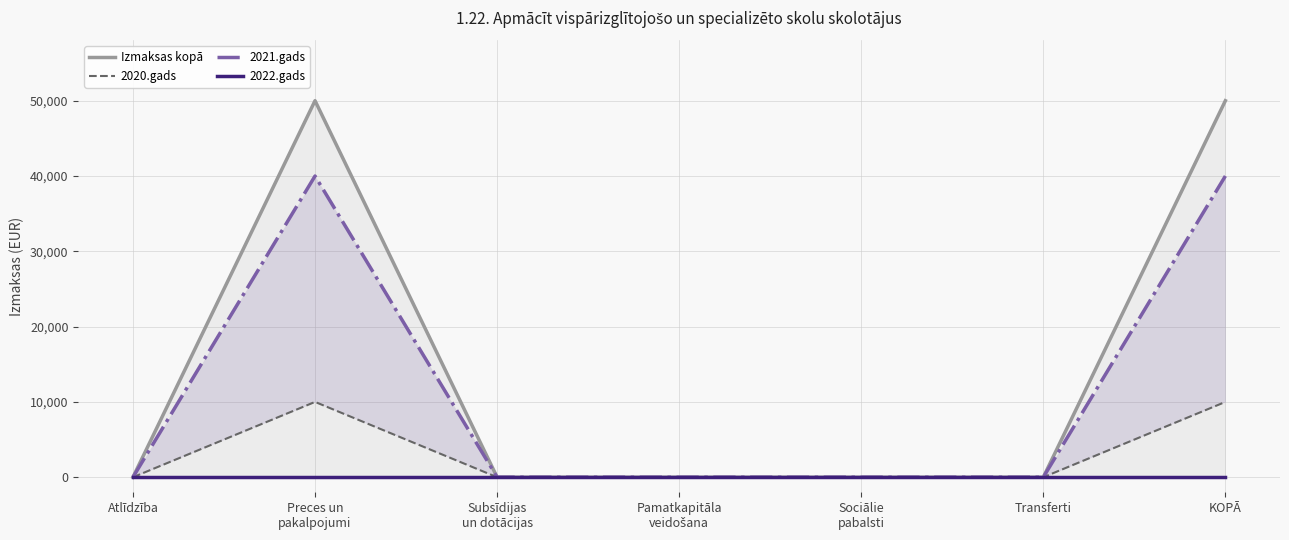

List the series in order of their overall mean, lowest first.

2022.gads, 2020.gads, 2021.gads, Izmaksas kopā